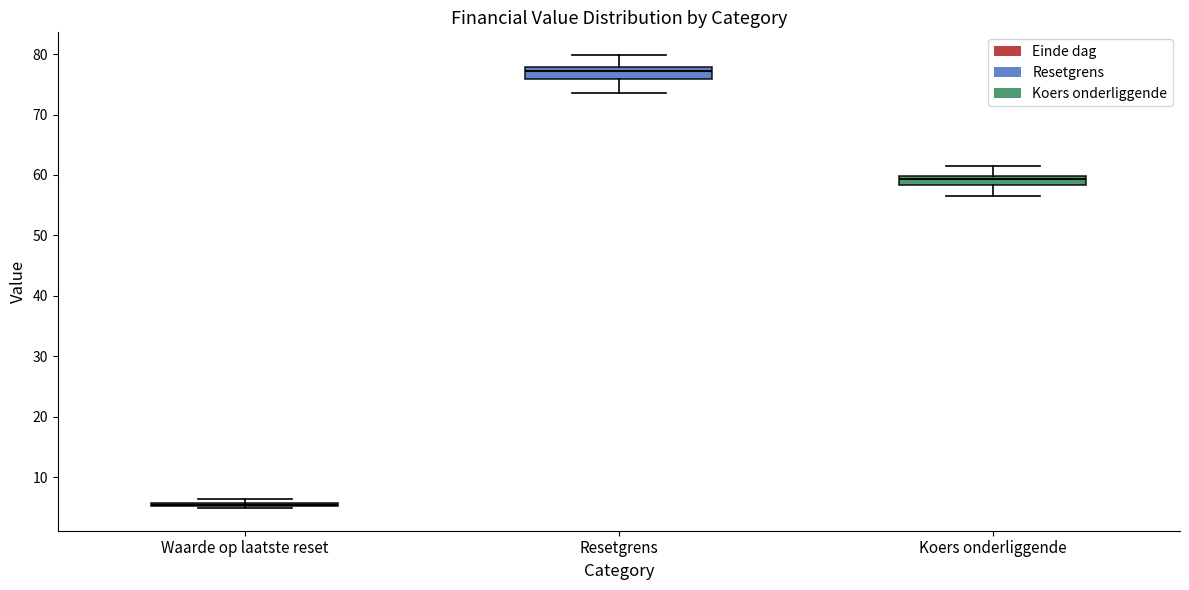

Reading left to right, read every box against the y-axis: the position of its median line, the range the box covers, and the ends of its whiskers. The values are not printed on the chart, so give them approximately, as read against the axis.

Waarde op laatste reset: box collapsed to a line at 5, whiskers 5 to 6
Resetgrens: median 77, box 76 to 78, whiskers 74 to 80
Koers onderliggende: median 59, box 58 to 60, whiskers 57 to 61